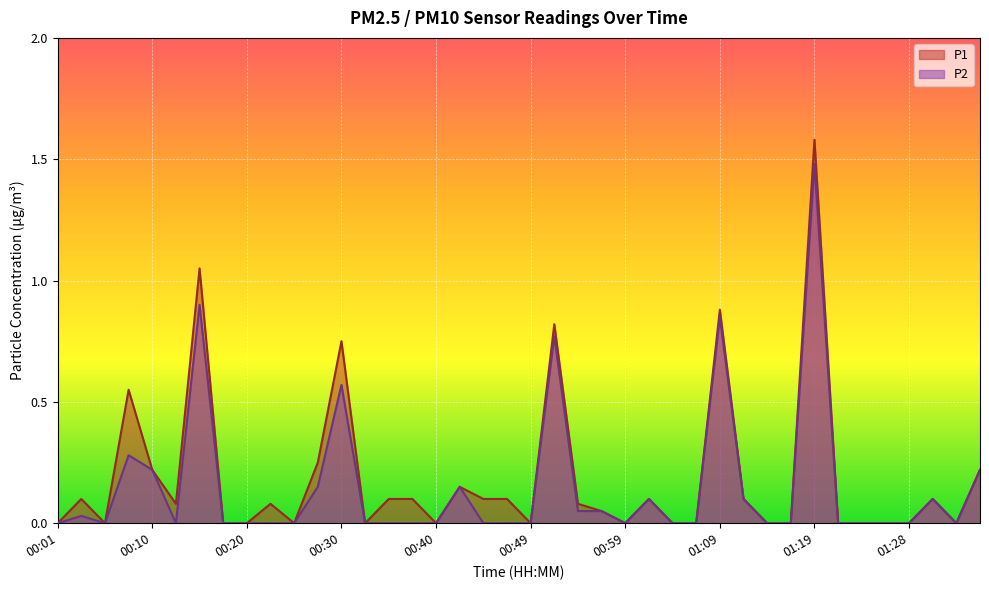

What is the average value of the P1 series?

0.2